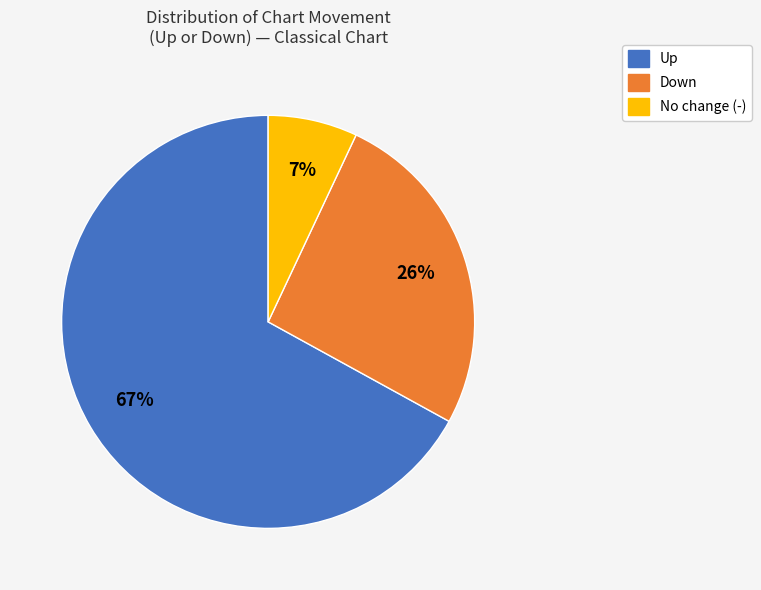

To the nearest percent, what is the difference between the largest and smallest slice percentages?

60%